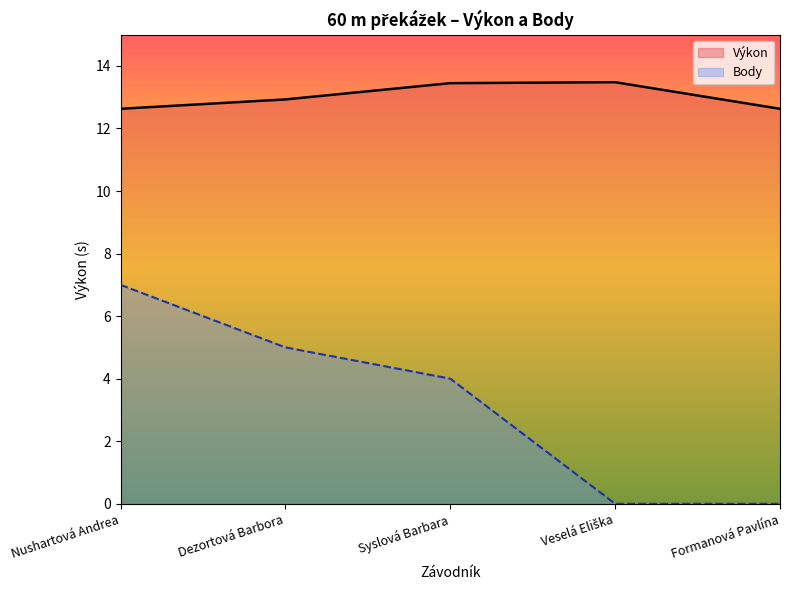

The Výkon series shows 8.8 at Nushartová Andrea. True or false?

False